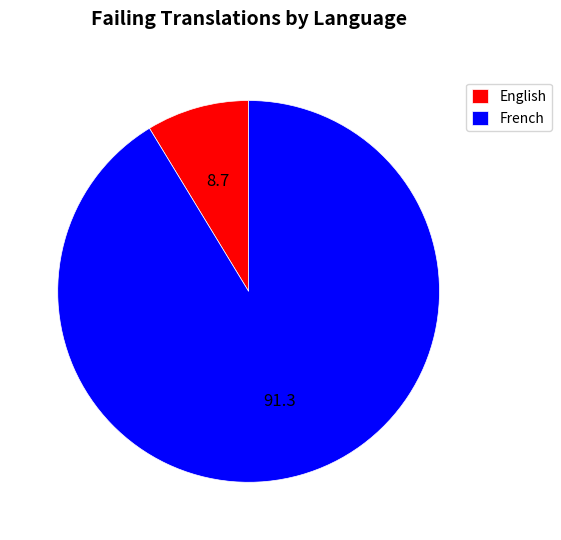

Do English and French together represent more than half of the pie?

Yes